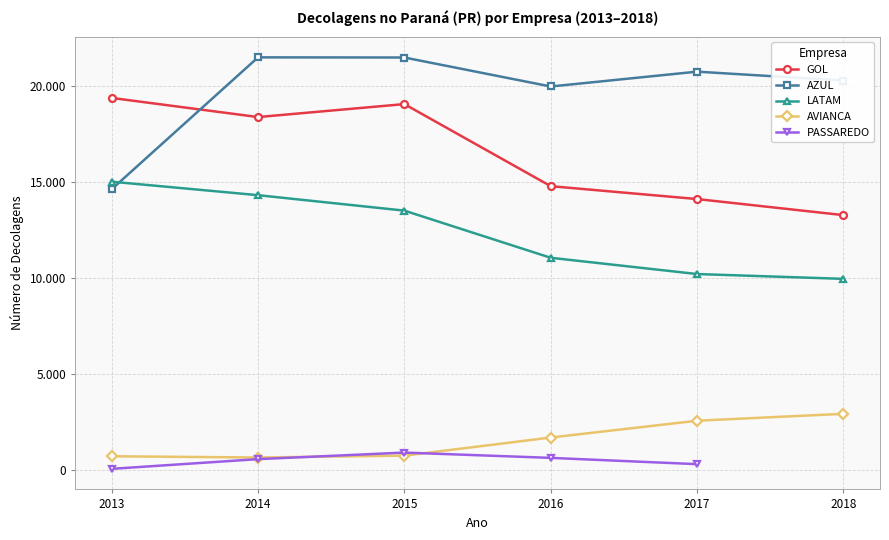

What is the total value across all series at 2013?

49842.0